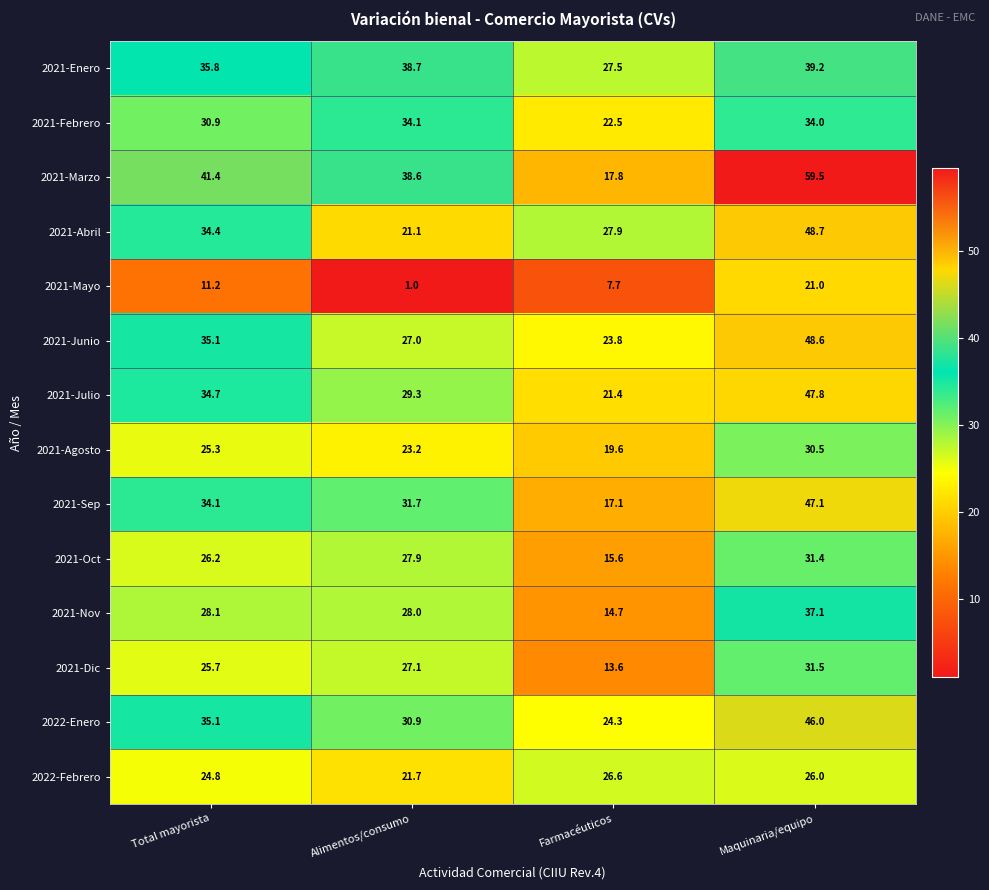

What is the sum of all 2022-Enero values?

136.3